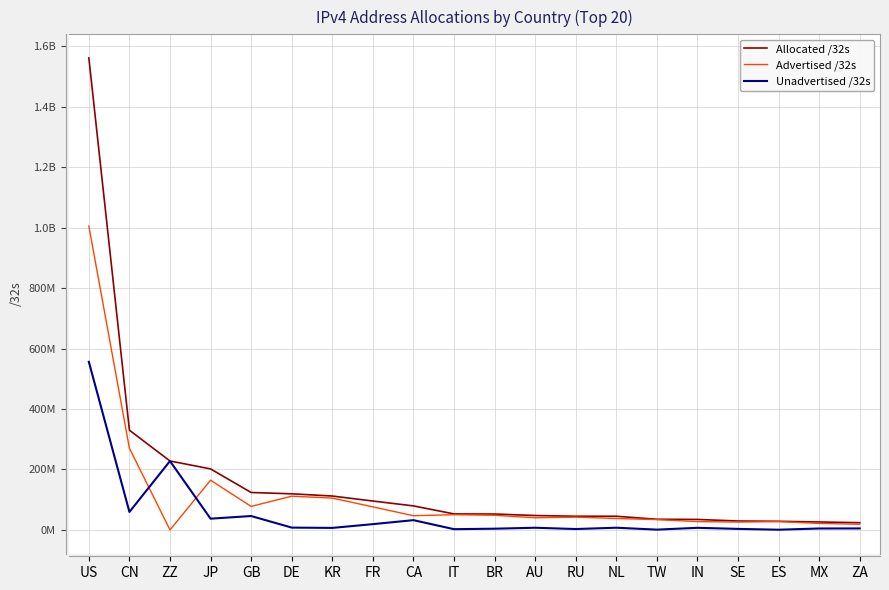

Does the chart display data point markers on the line(s)?

No